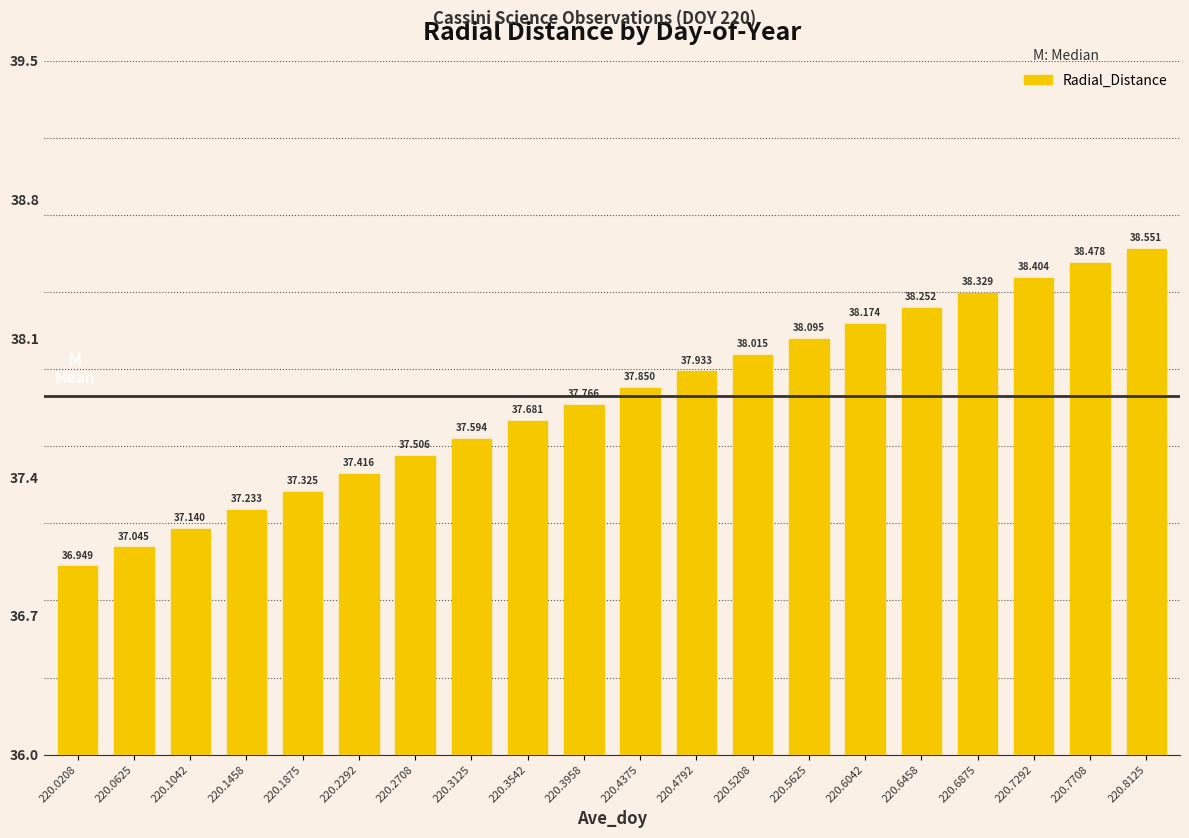

Between 220.4792 and 220.6042, which is larger?

220.6042